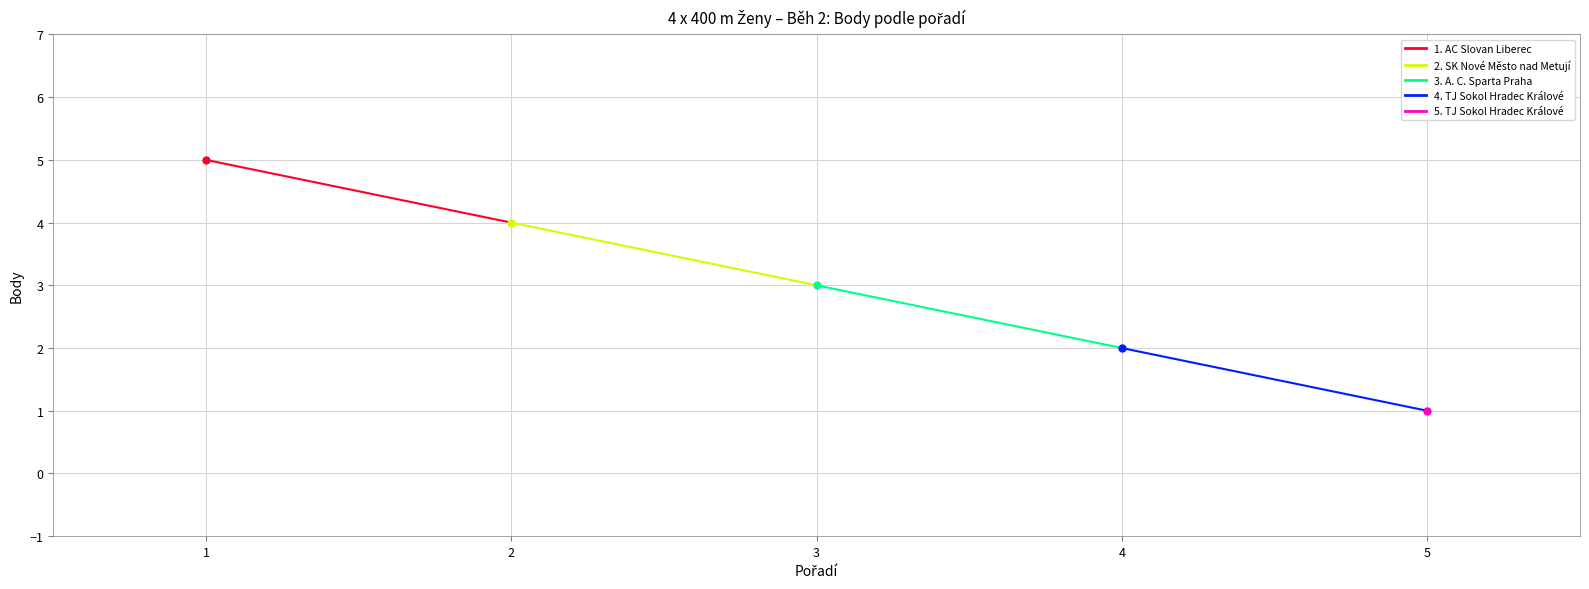

Is this an area chart (filled region under the line)?

No